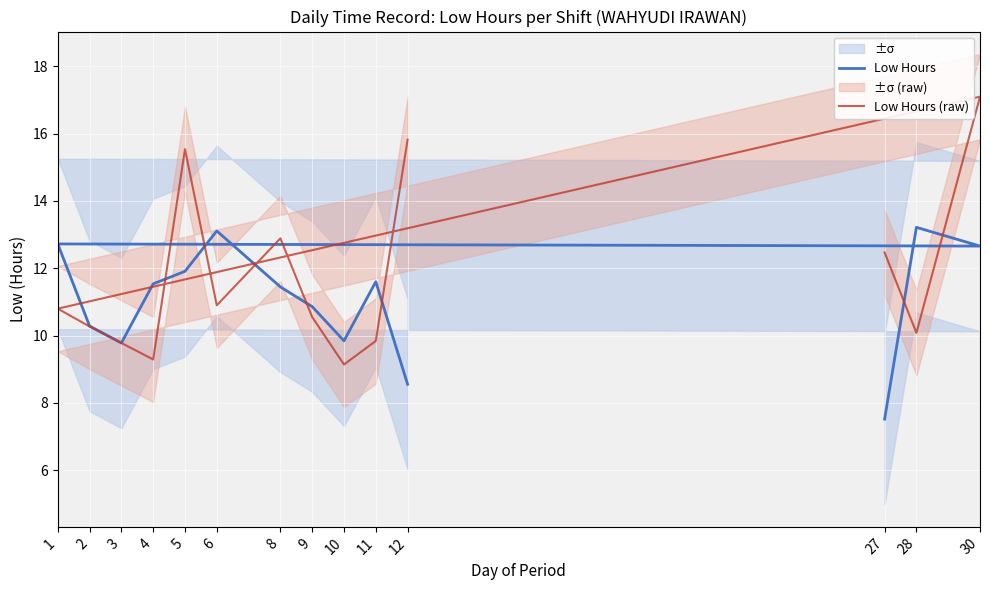

Which series ends up on top after the final intersection of Low Hours and Low Hours (raw)?

Low Hours (raw)